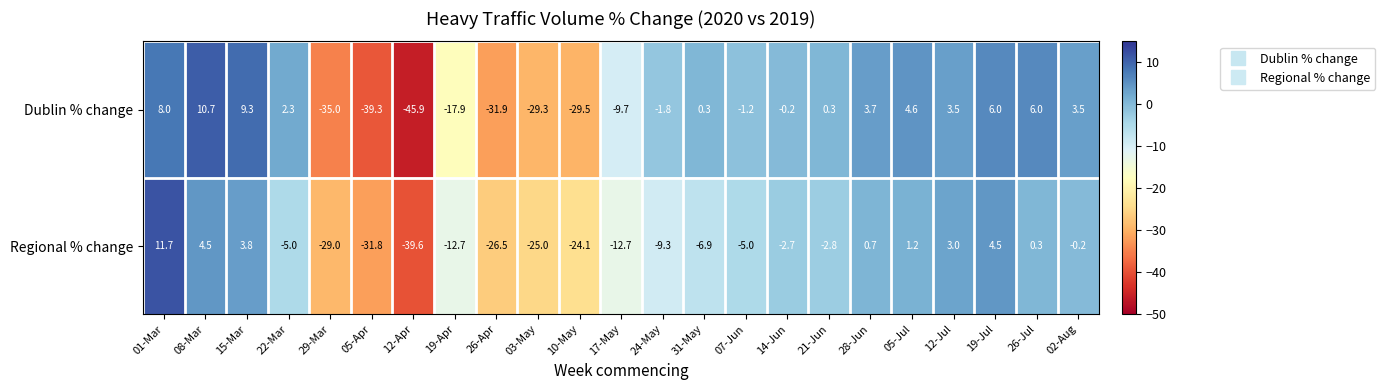

How many data points in Regional % change are less than -5?

10